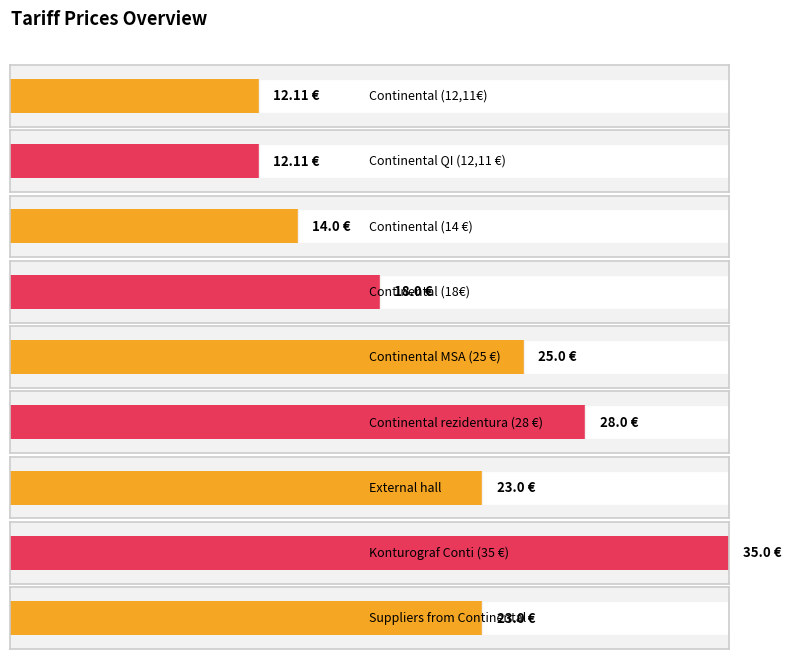

What is the maximum value shown in the chart?

35.0